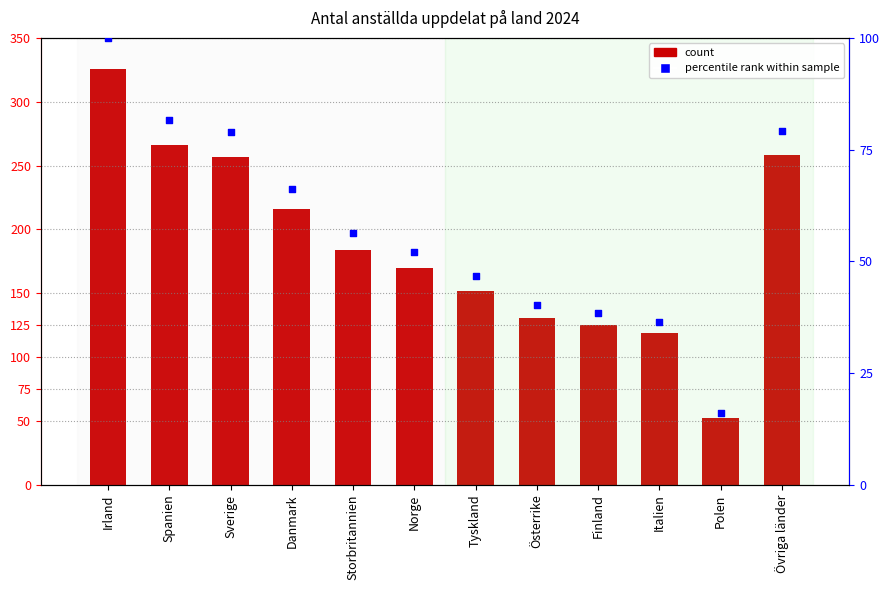

At how many categories does at least one series exceed 191?

5